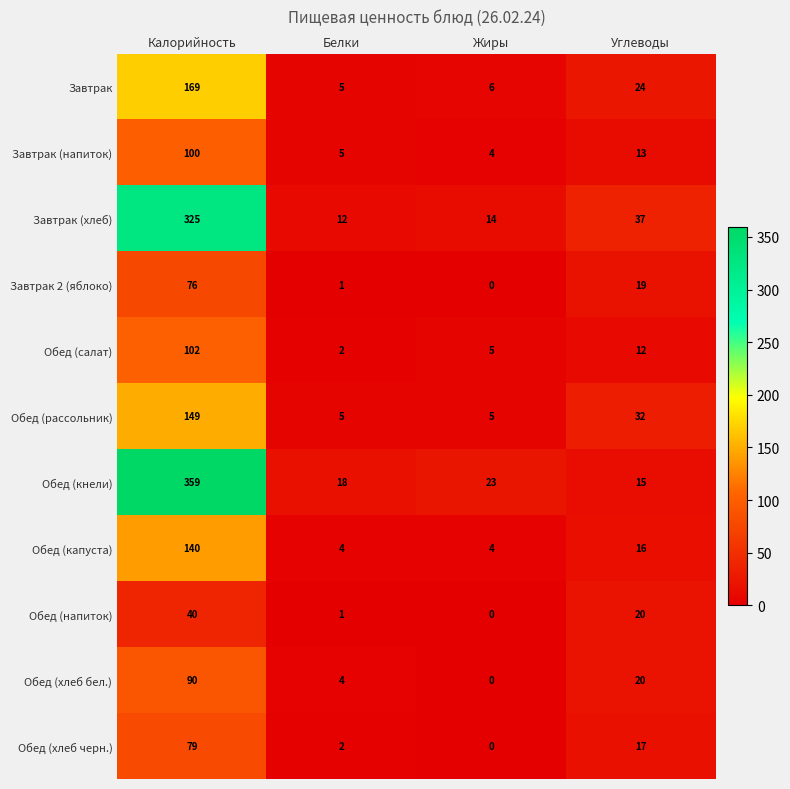

Which series has the largest range (max minus min)?

Обед (кнели)